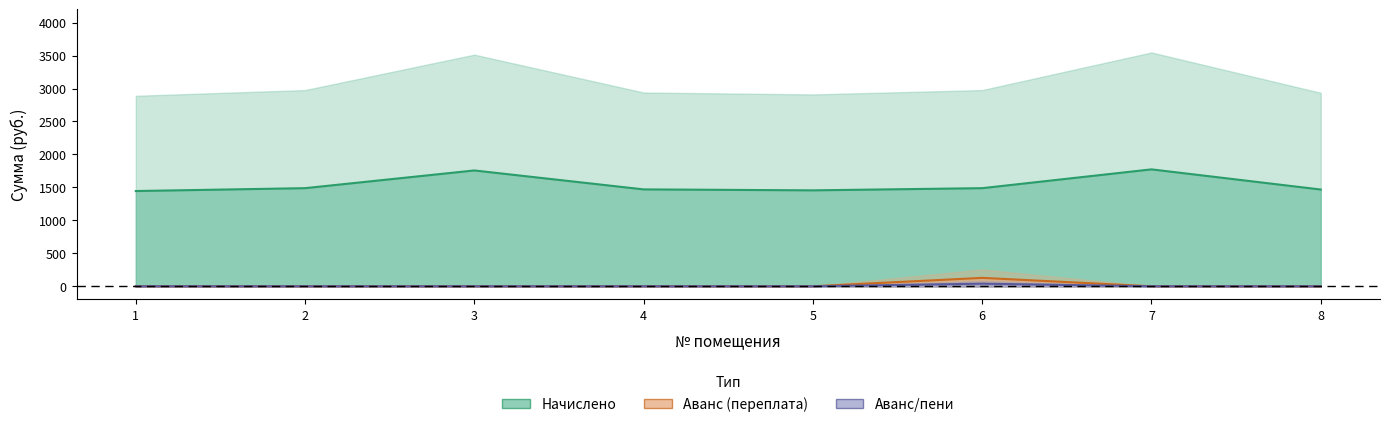

True or false: Аванс (переплата) and Аванс (переплата) пени intersect in this chart.

False